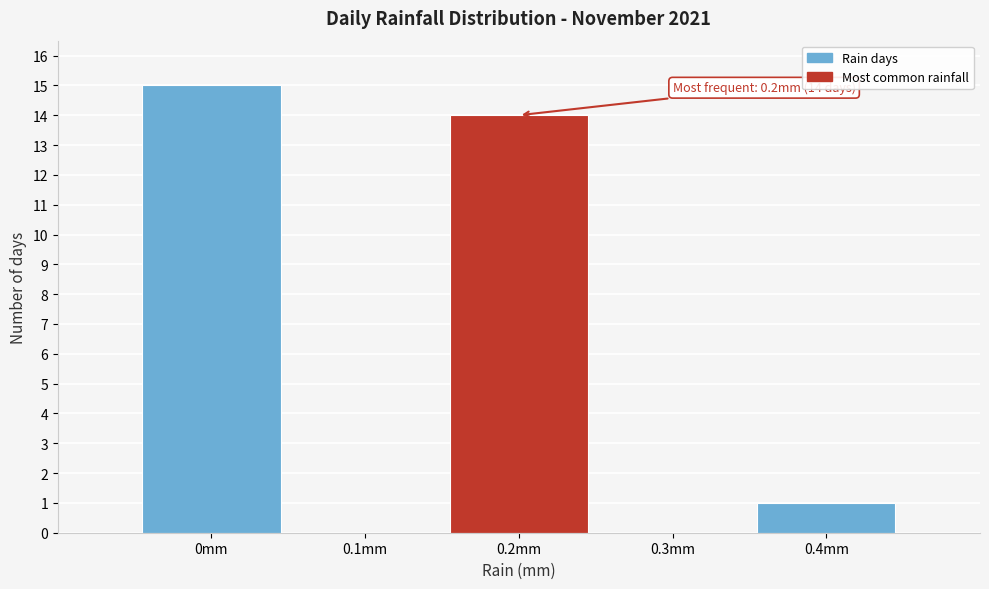

Over which range of the x-axis is the bar tallest?

-0.05 to 0.05